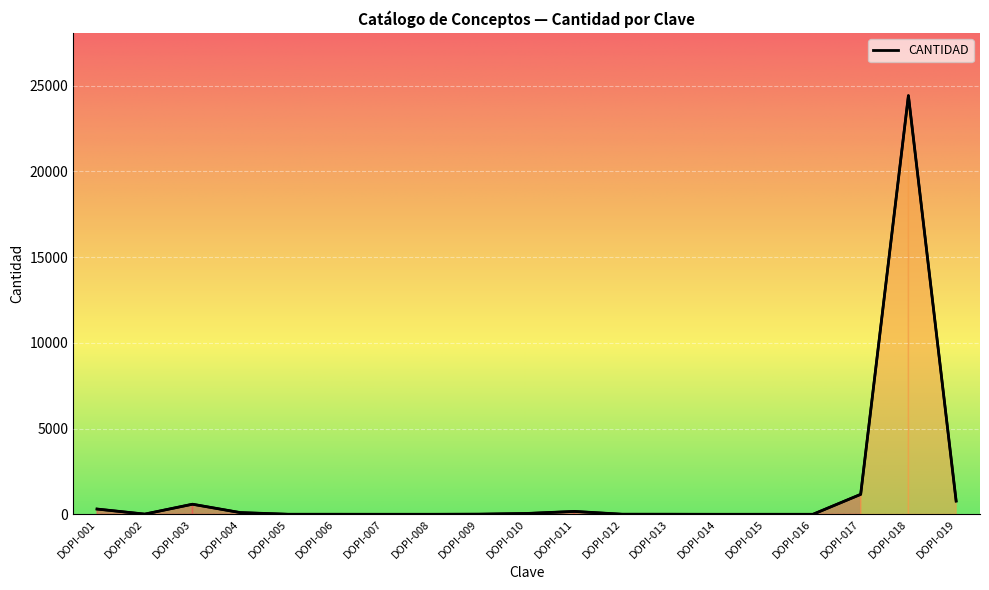

How many series are shown in this chart?

1